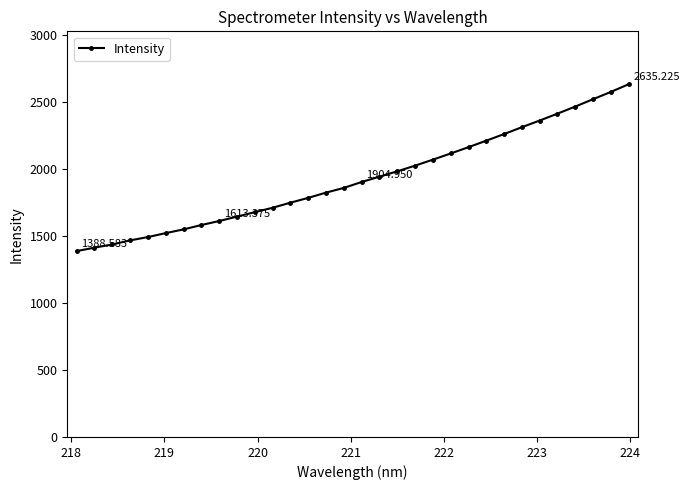

What is the smallest value displayed?

1388.6